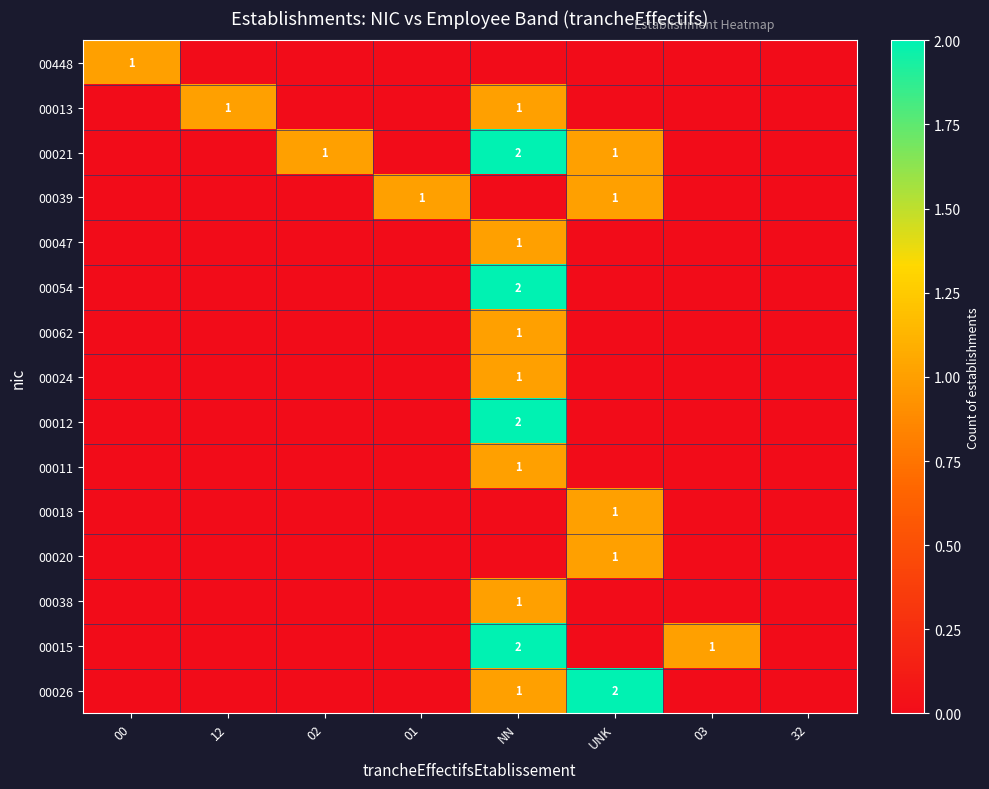

True or false: 00015 has a value of 1 at NN.

False